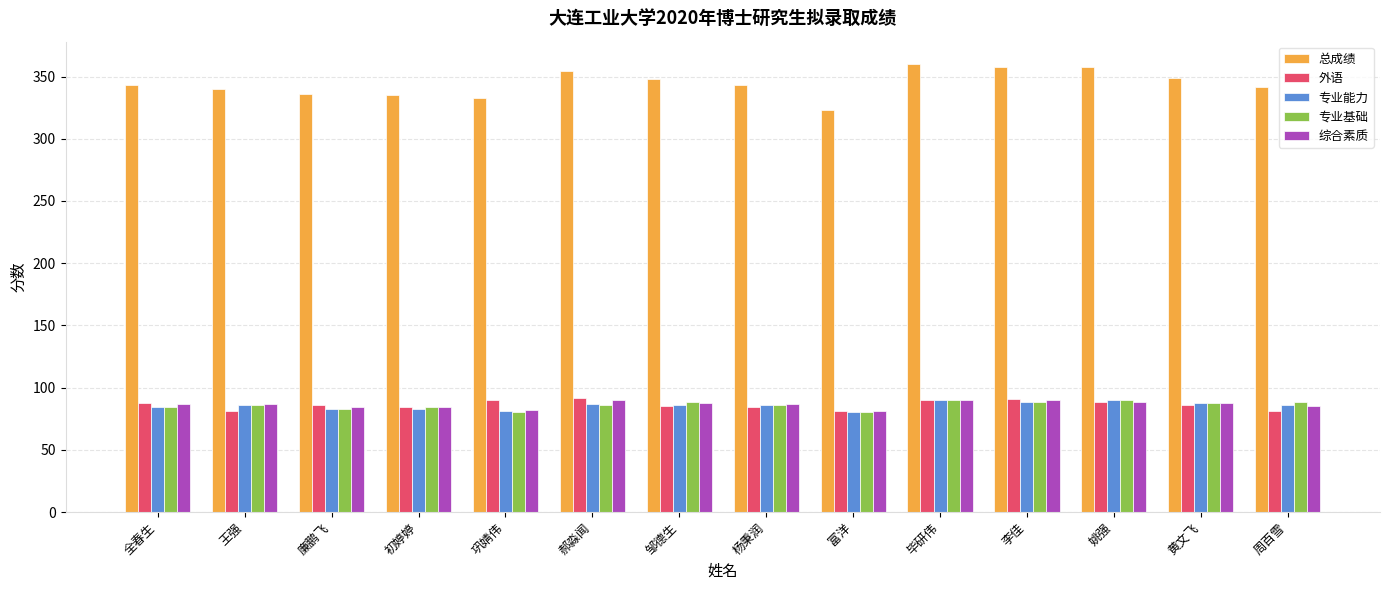

How many data points in 专业能力 are less than 86?

6